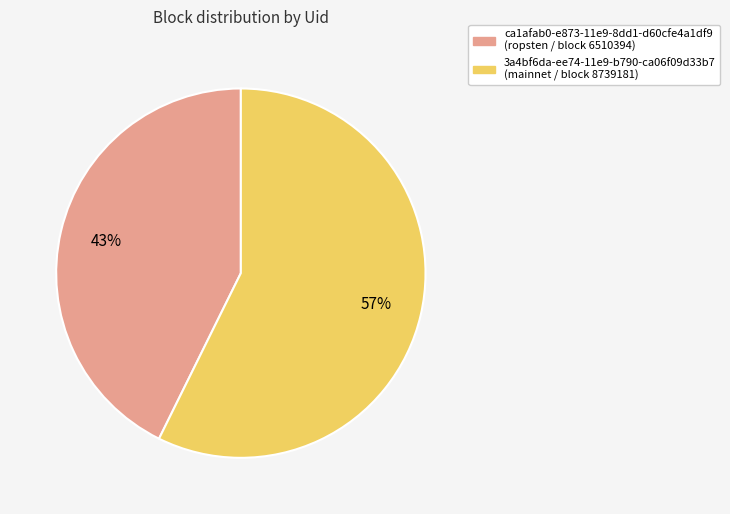

Which has a higher value, 3a4bf6da-ee74-11e9-b790-ca06f09d33b7 or ca1afab0-e873-11e9-8dd1-d60cfe4a1df9?

3a4bf6da-ee74-11e9-b790-ca06f09d33b7